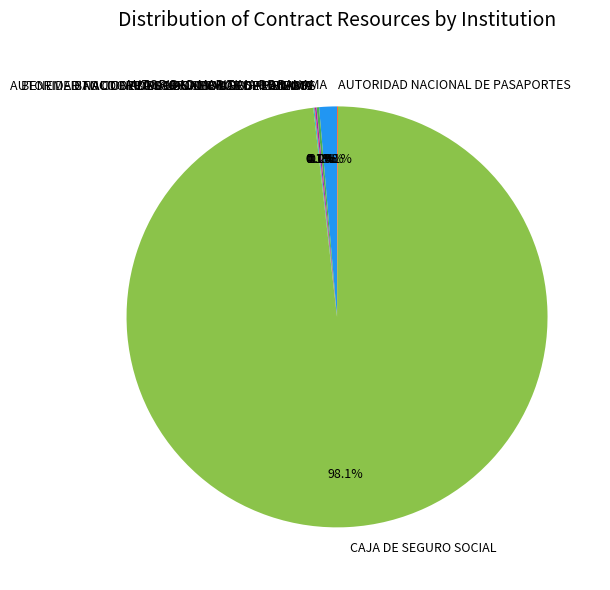

Is there any slice that represents more than half of the pie?

Yes